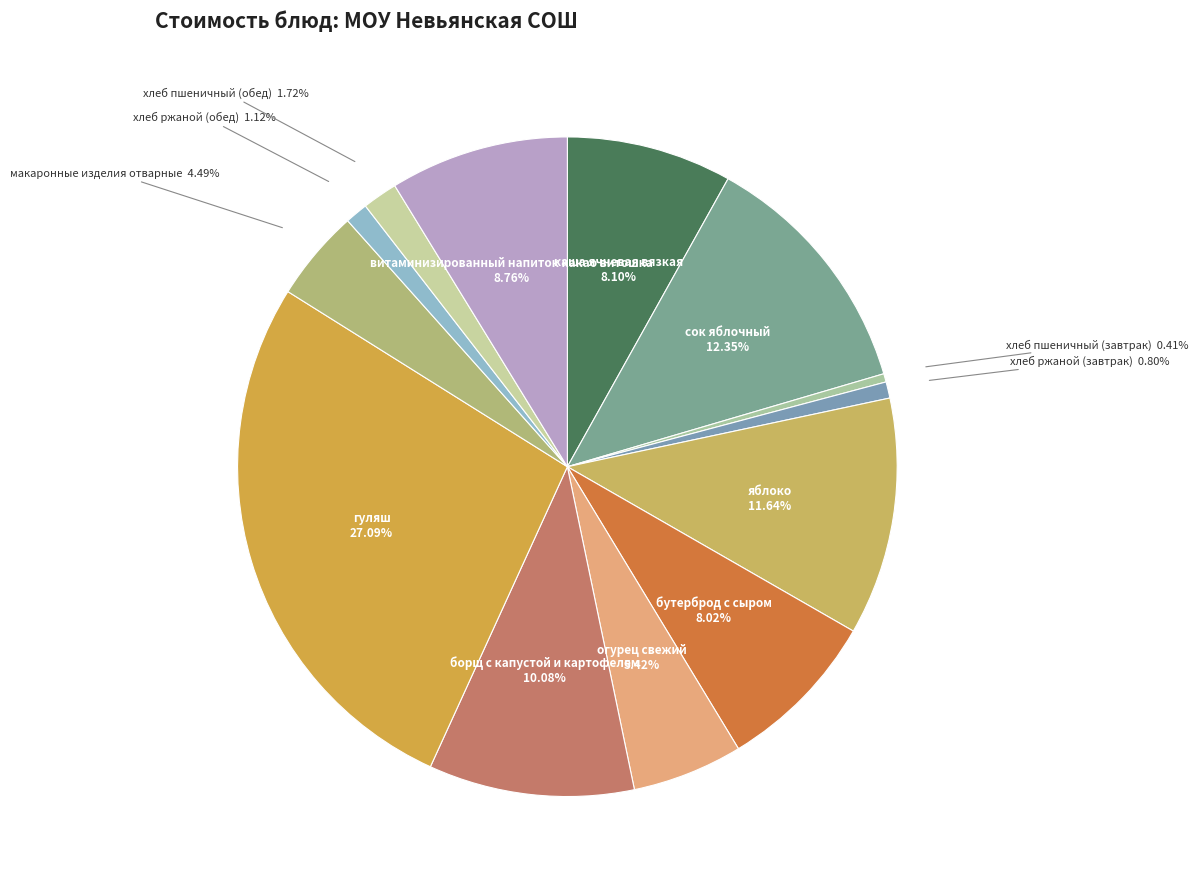

Which category has the biggest portion of the pie?

гуляш